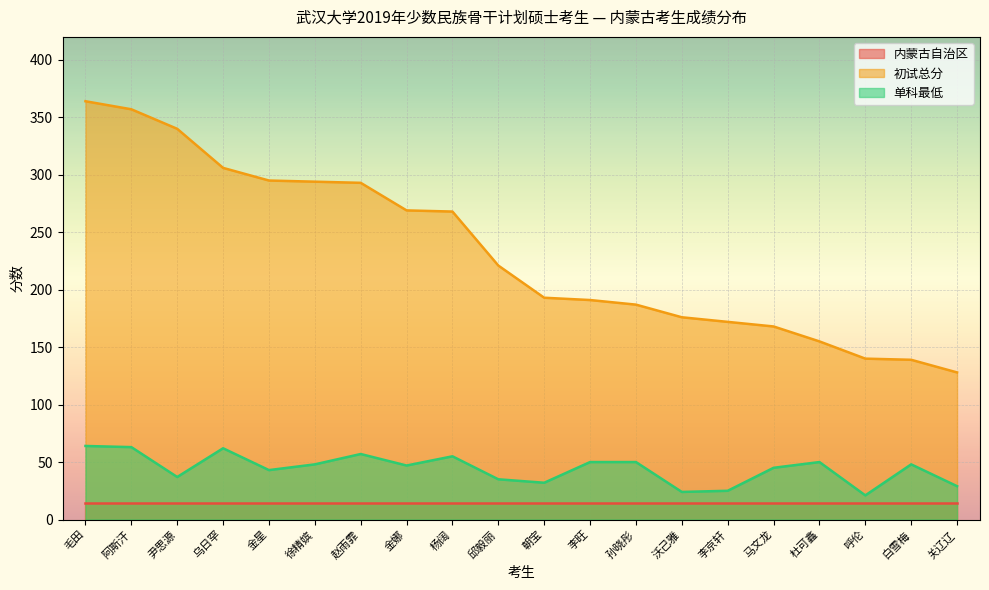

At which category is the sum across all series the highest?

毛田